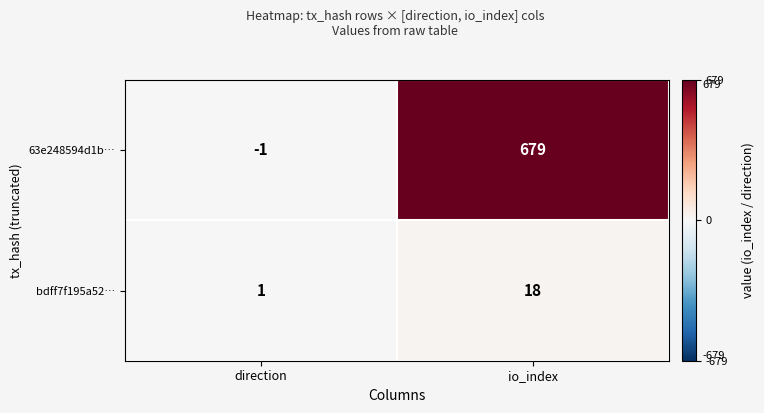

True or false: bdff7f195a52… has a value of 2 at direction.

False